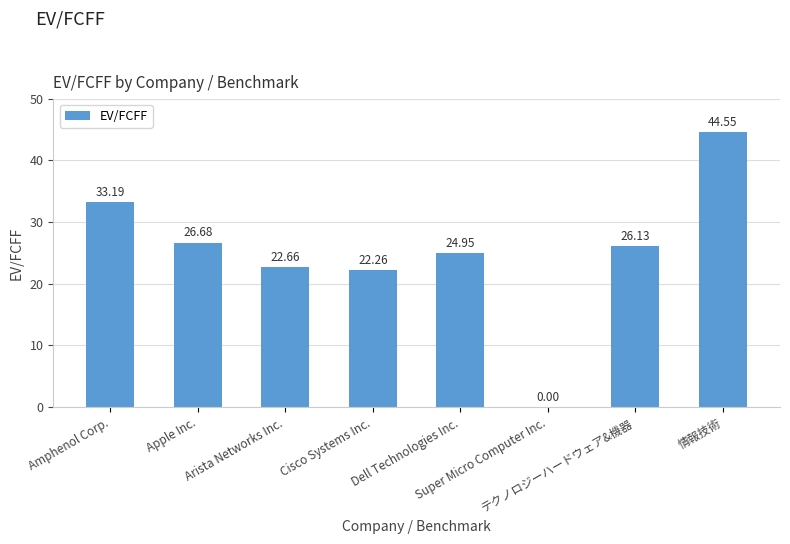

How many data points does each series have?

8